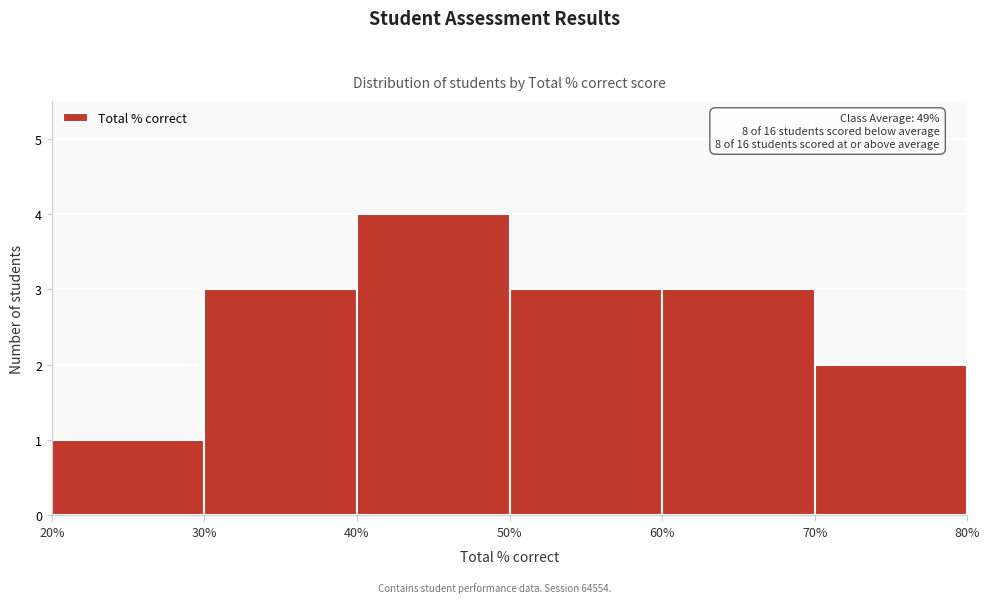

Which range on the x-axis has the tallest bar?

40% to 50%